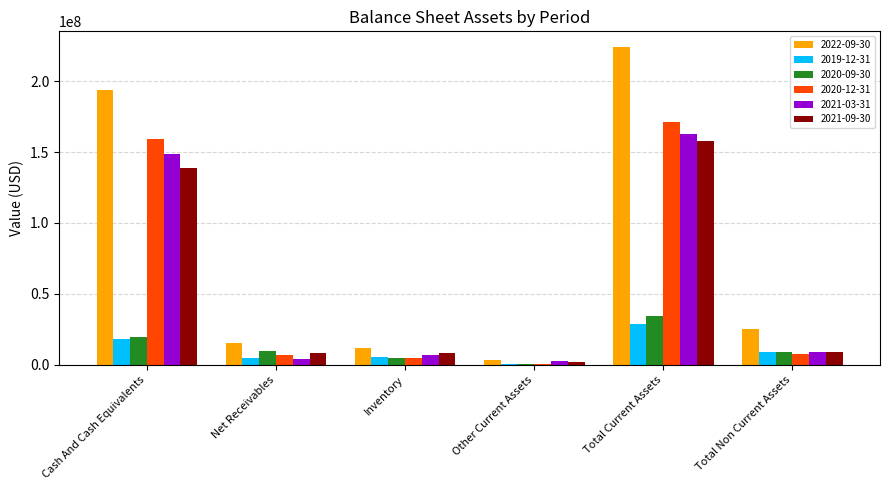

The 2019-12-31 series shows 9082000 at Total Non Current Assets. True or false?

True